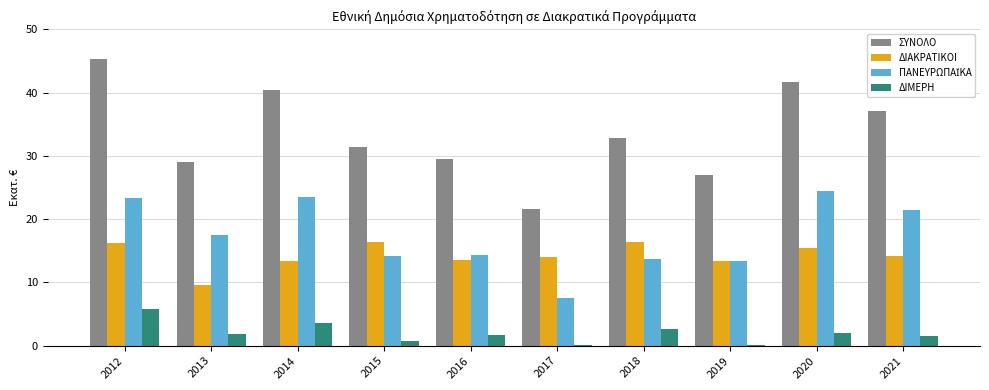

The value of ΣΥΝΟΛΟ at 2016 is 29.5. True or false?

True